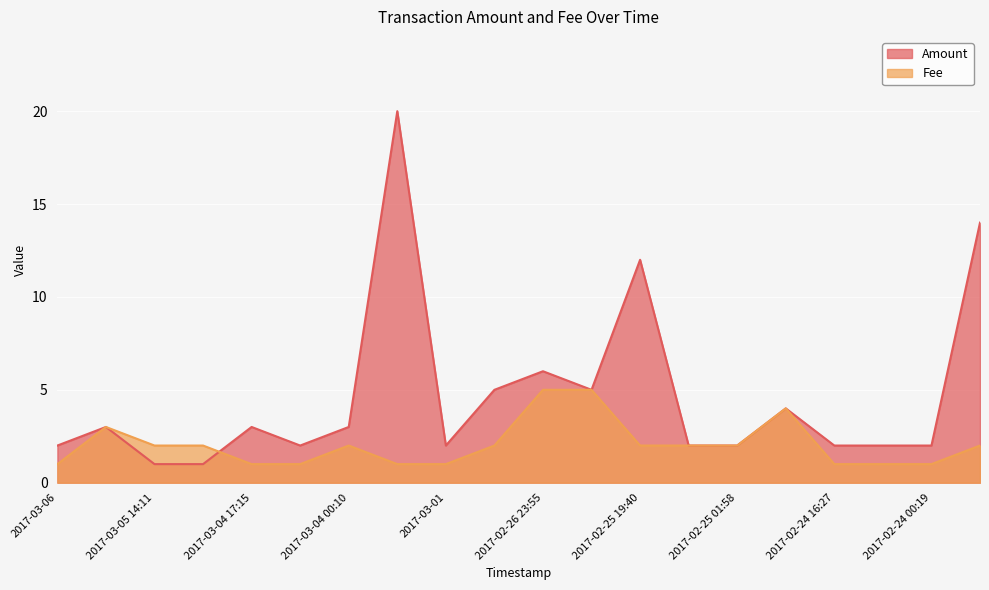

How many data points in Amount are less than 3?

10